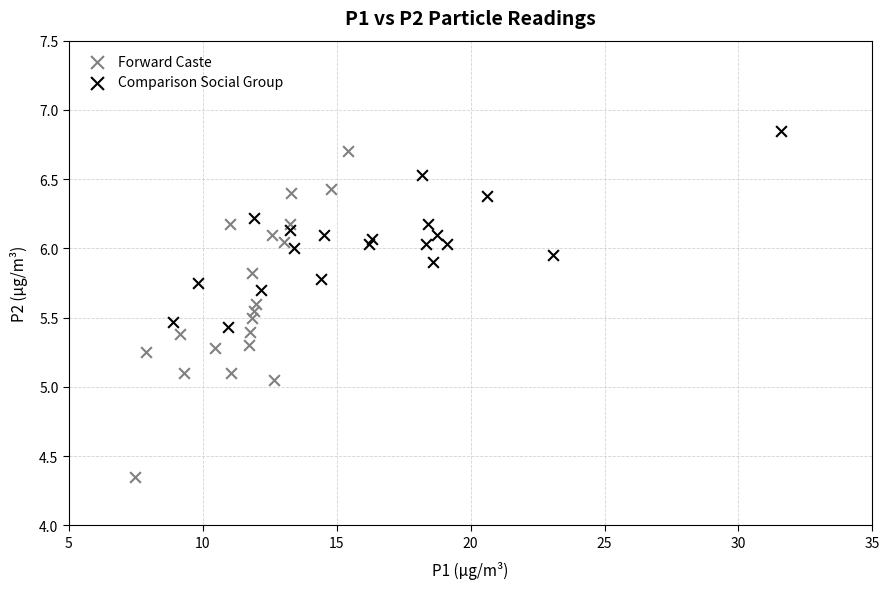

Which series contains the lowest Y value?

Forward Caste